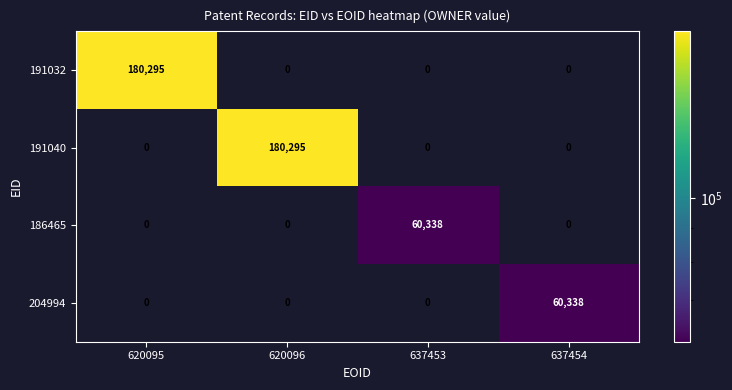

How many 204994 values are between 0 and 60338?

4